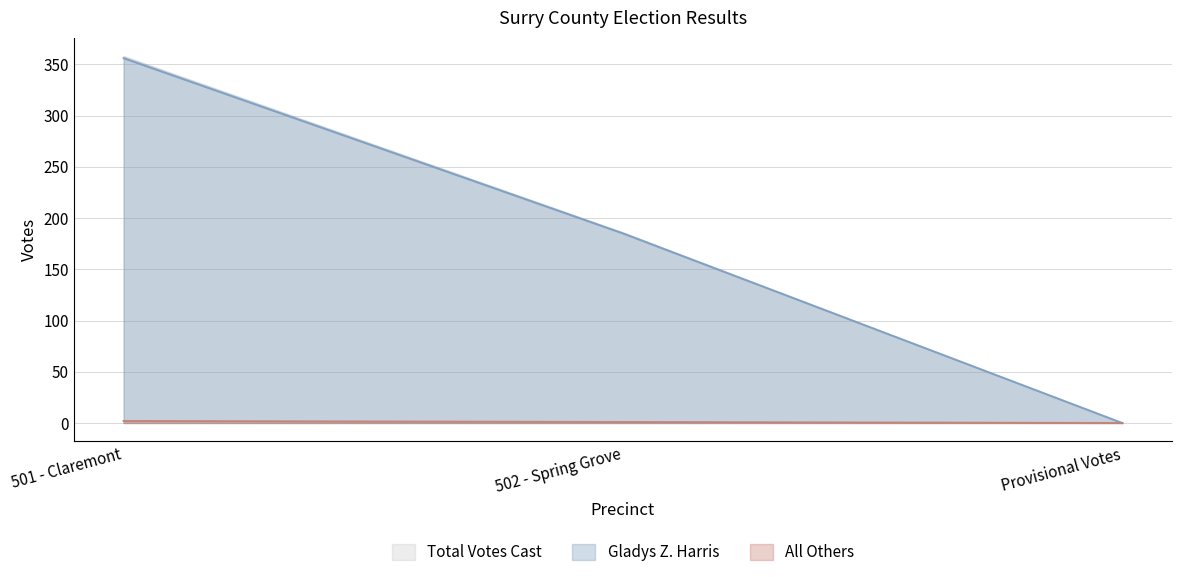

What position from the left is 501 - Claremont?

1